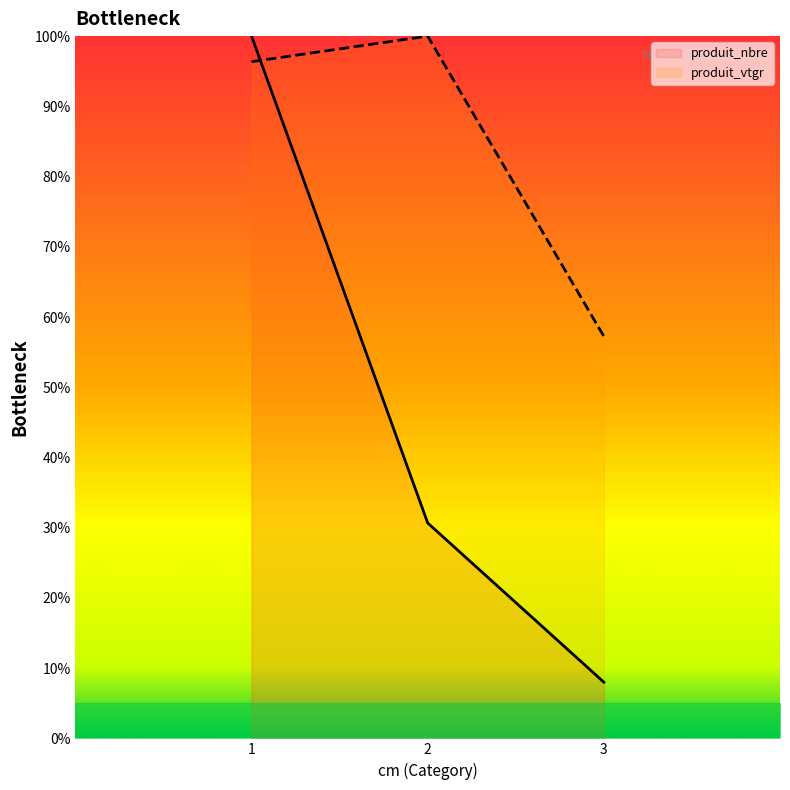

Does the chart have visible grid lines?

No